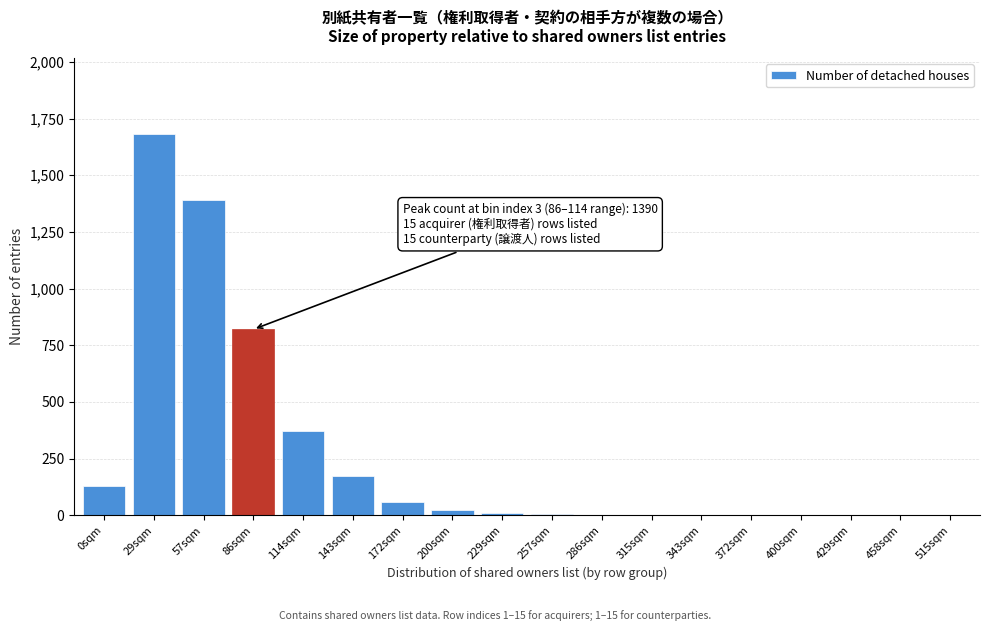

What is the maximum value shown in the chart?

1680